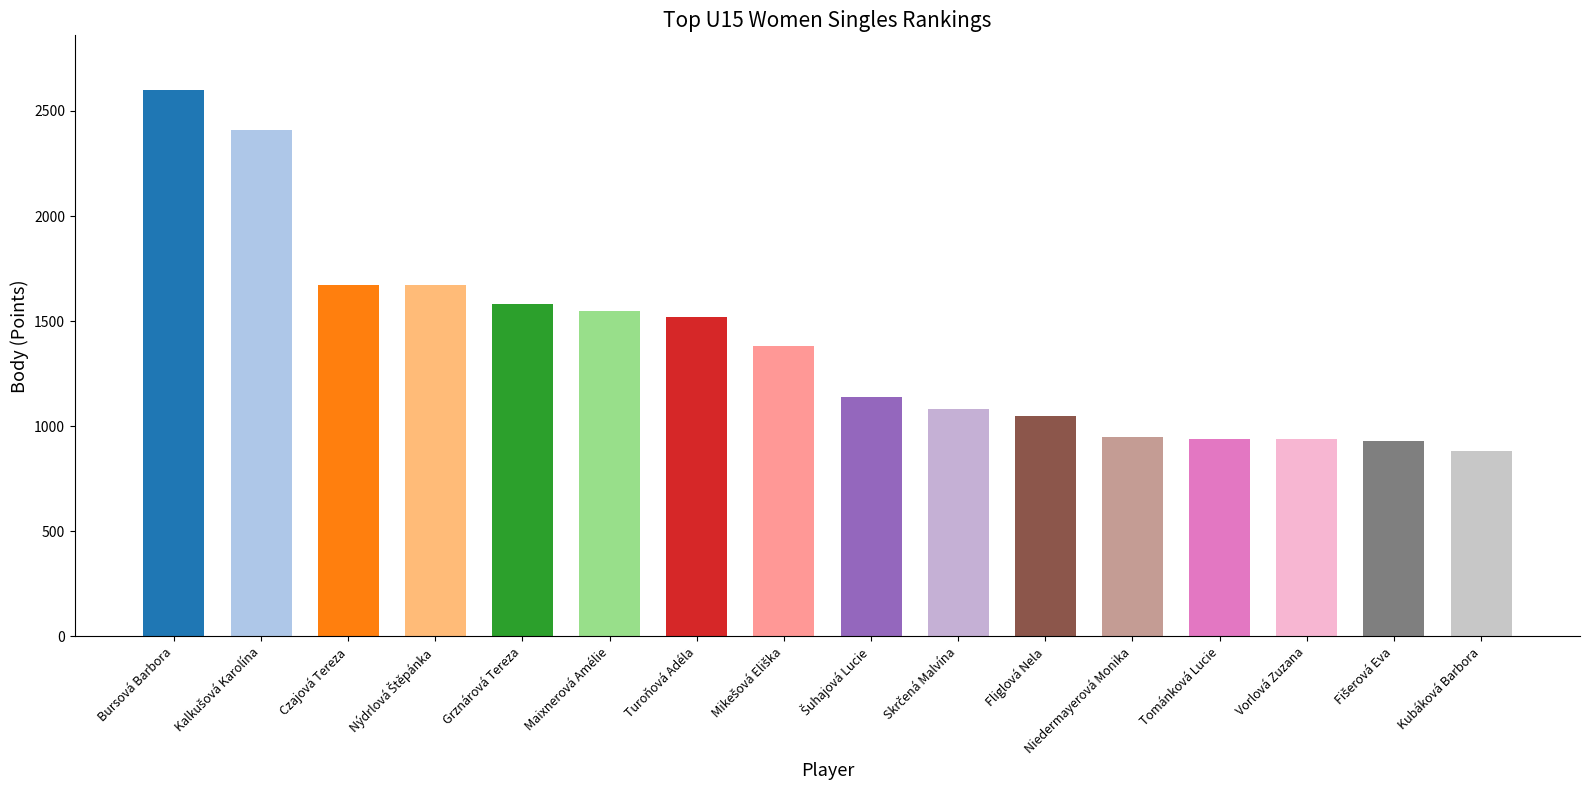

List the labels in order of value, largest first.

Bursová Barbora, Kalkušová Karolína, Czajová Tereza, Nýdrlová Štěpánka, Grznárová Tereza, Maixnerová Amélie, Turoňová Adéla, Mikešová Eliška, Šuhajová Lucie, Skrčená Malvína, Fliglová Nela, Niedermayerová Monika, Tománková Lucie, Vorlová Zuzana, Fišerová Eva, Kubáková Barbora